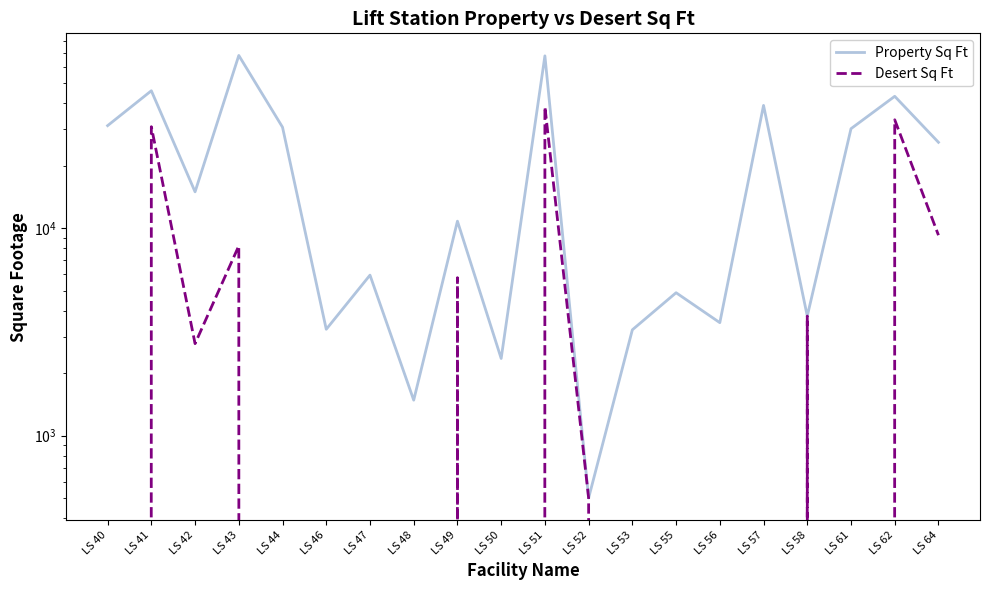

What is the difference between the second highest and minimum values in the Property Sq Ft series?

67110.4